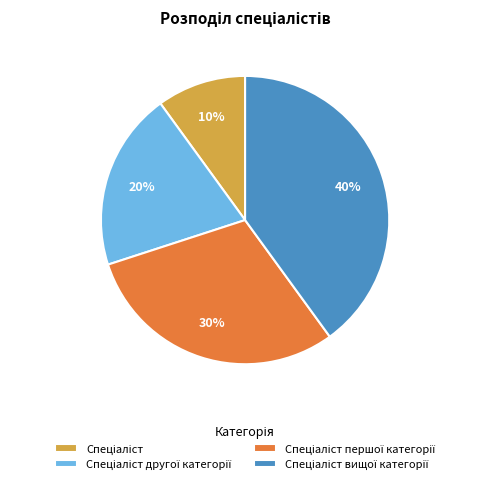

Does any single category account for the majority?

No